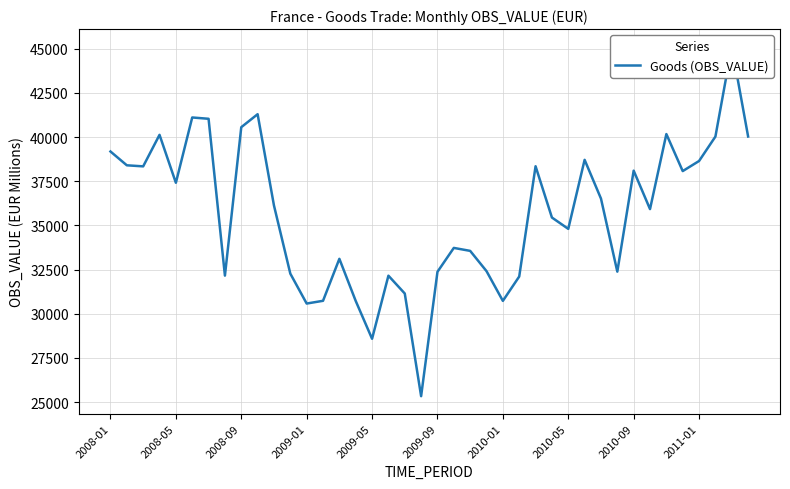

Count the number of categories in the chart.

40